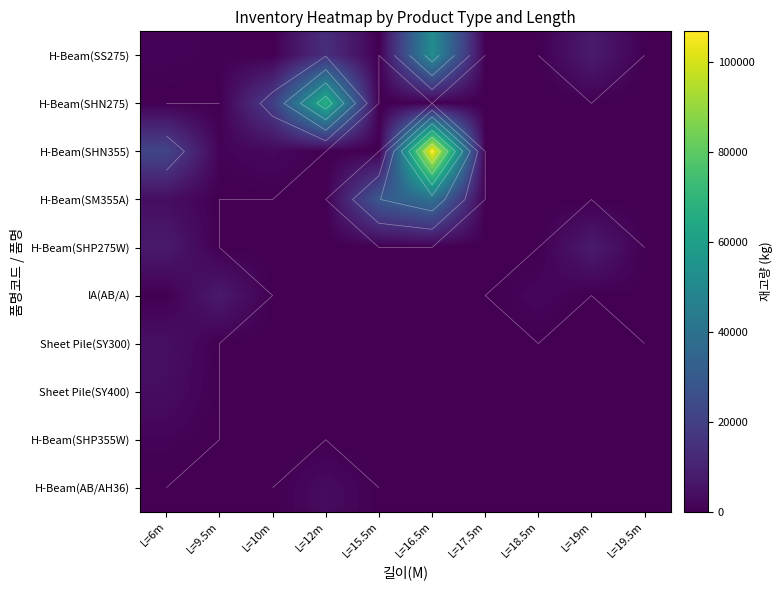

At which category is the sum across all series the highest?

L=16.5m